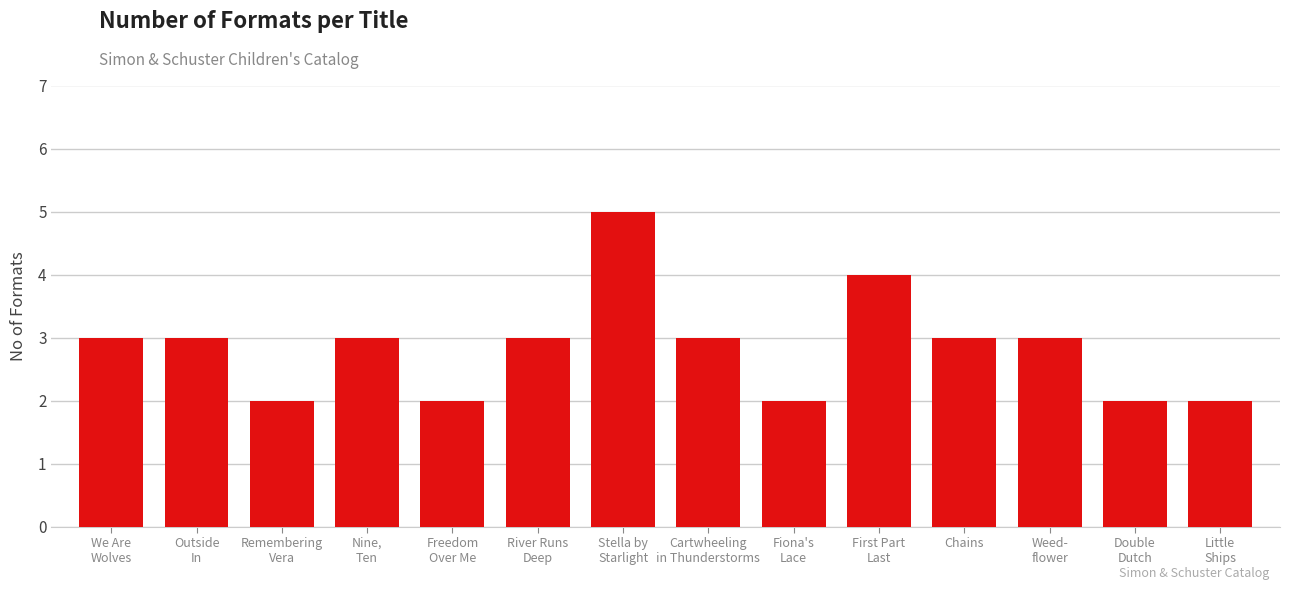

How many distinct data groups are displayed?

1